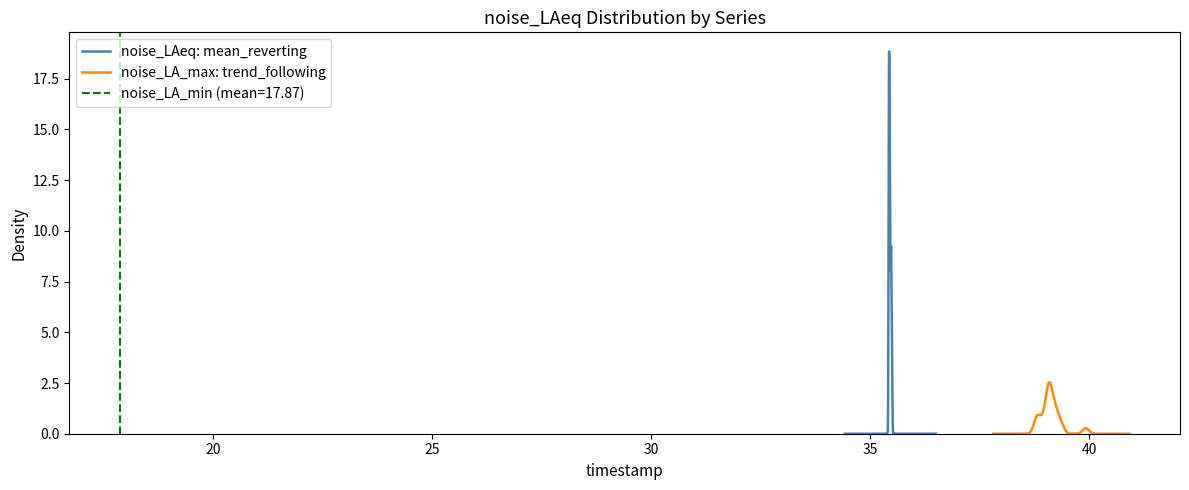

At 00:35, list the series in order from smallest to largest.

noise_LA_min, noise_LAeq, noise_LA_max